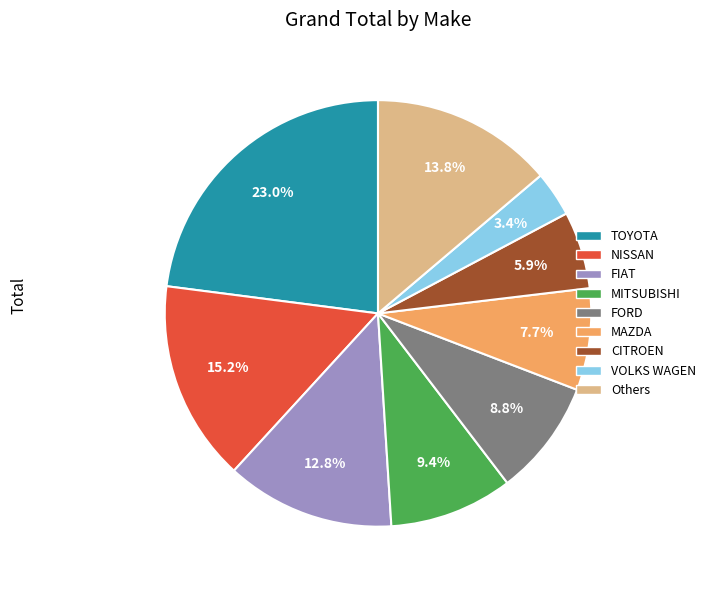

To the nearest percent, what is the average slice percentage?

11%